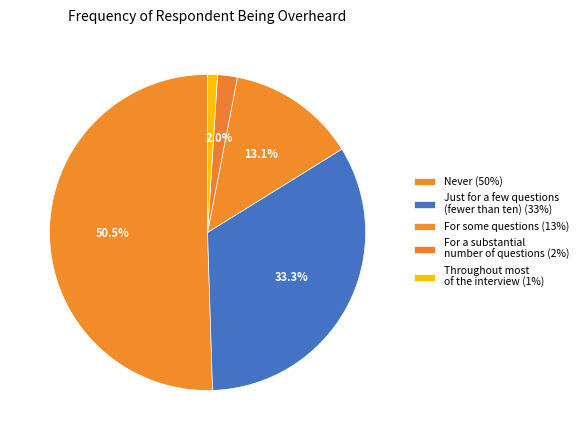

Is For some questions the majority of the pie?

No